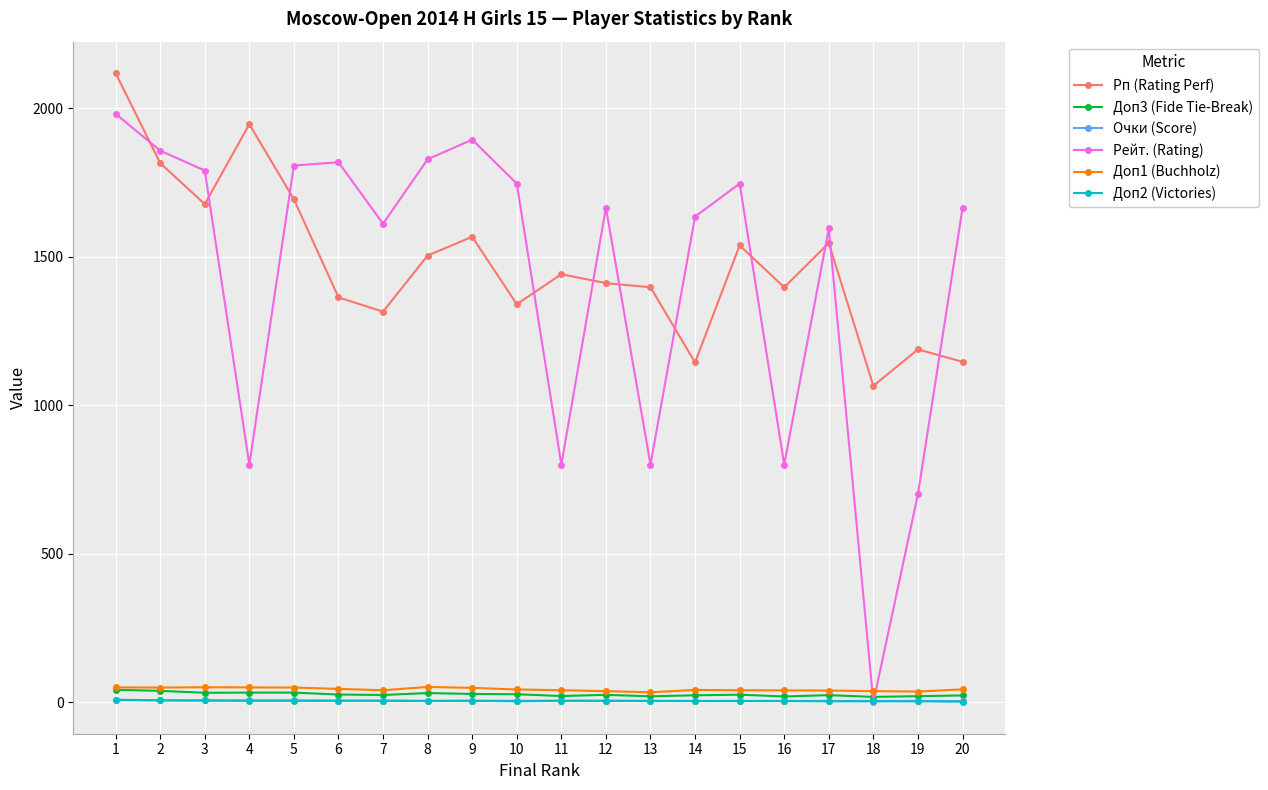

True or false: Очки (Score) and Рп (Rating Perf) intersect in this chart.

False